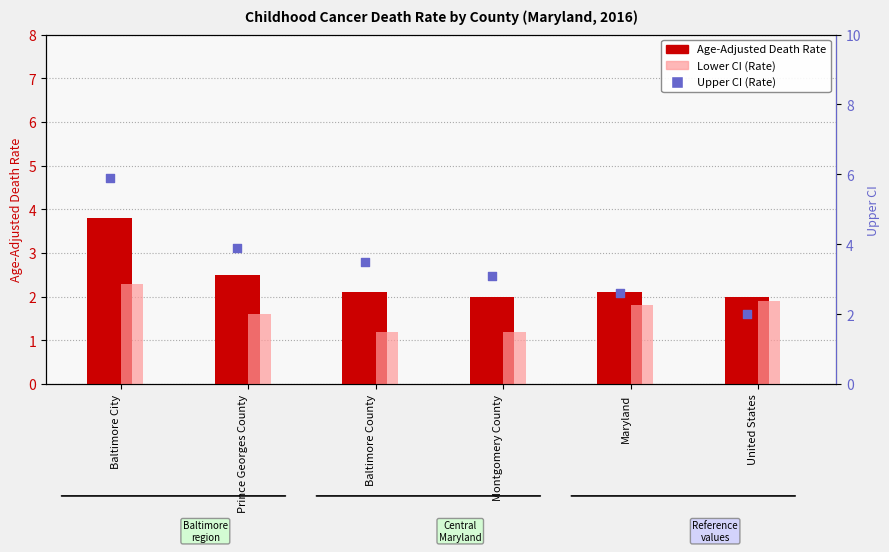

At which category is the sum across all series the highest?

Baltimore City